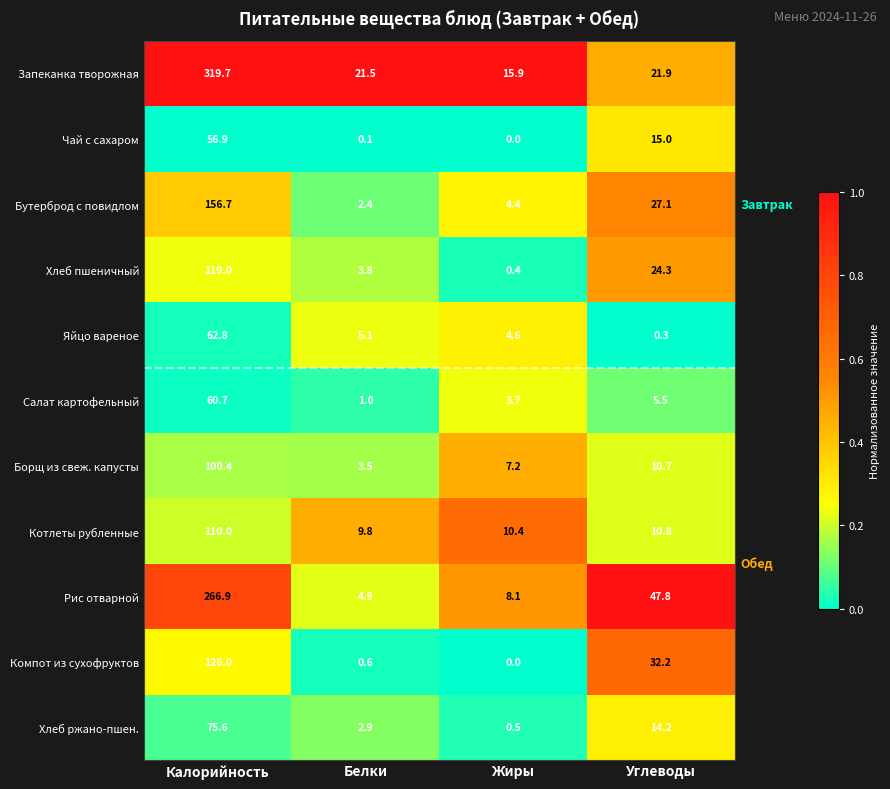

Is it true that Яйцо вареное equals 2.7 at Жиры?

False